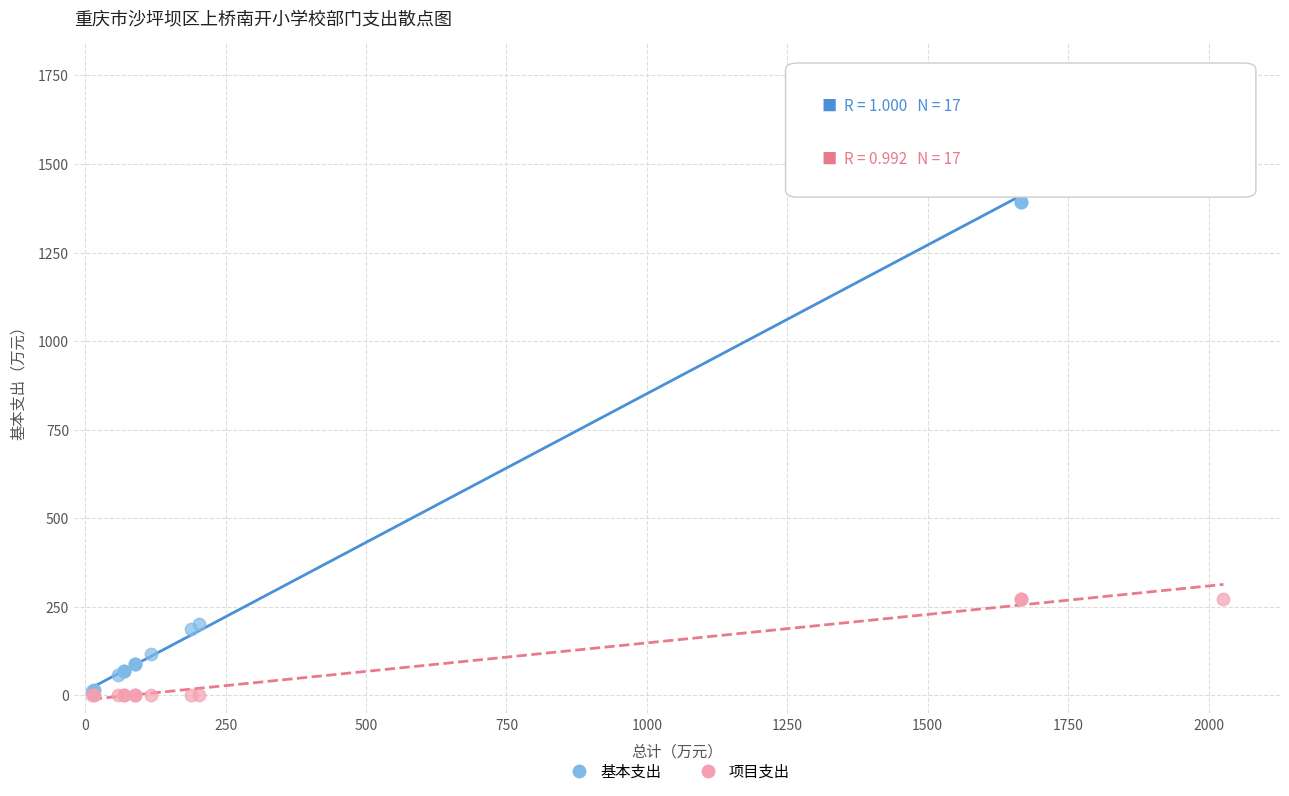

What are all the series names shown in the legend?

基本支出, 项目支出